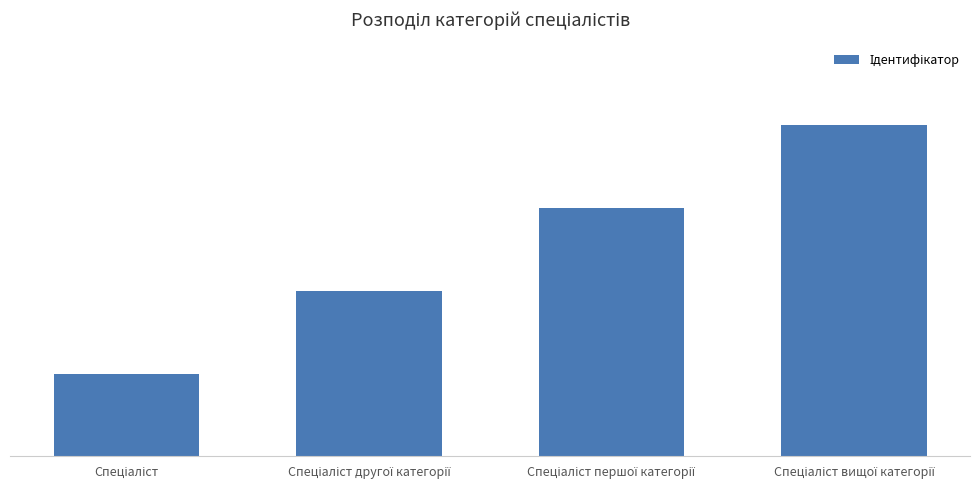

List the labels in order of value, smallest first.

Спеціаліст, Спеціаліст другої категорії, Спеціаліст першої категорії, Спеціаліст вищої категорії